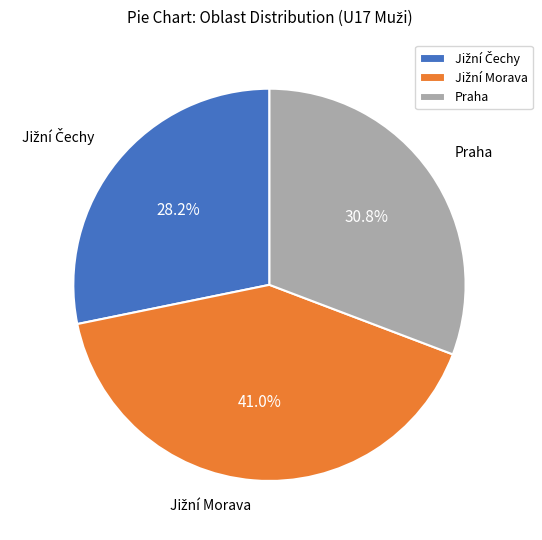

Is Praha the majority of the pie?

No